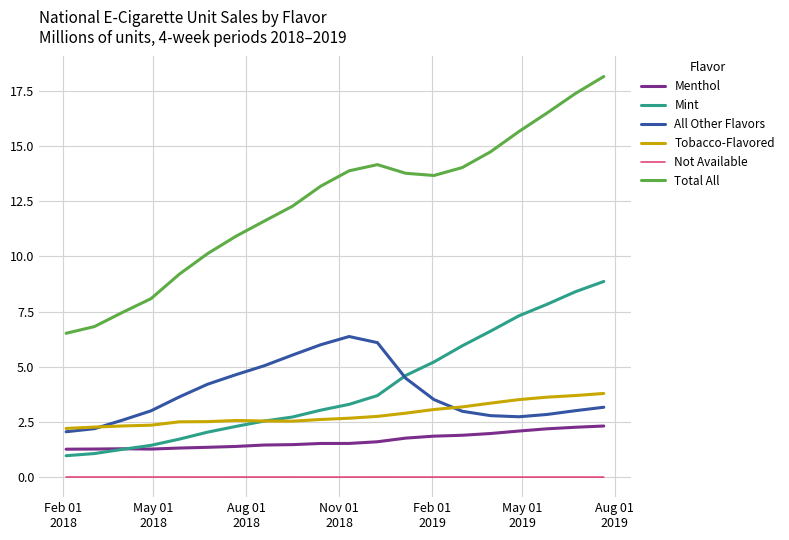

True or false: Not Available and Menthol cross at least once.

False